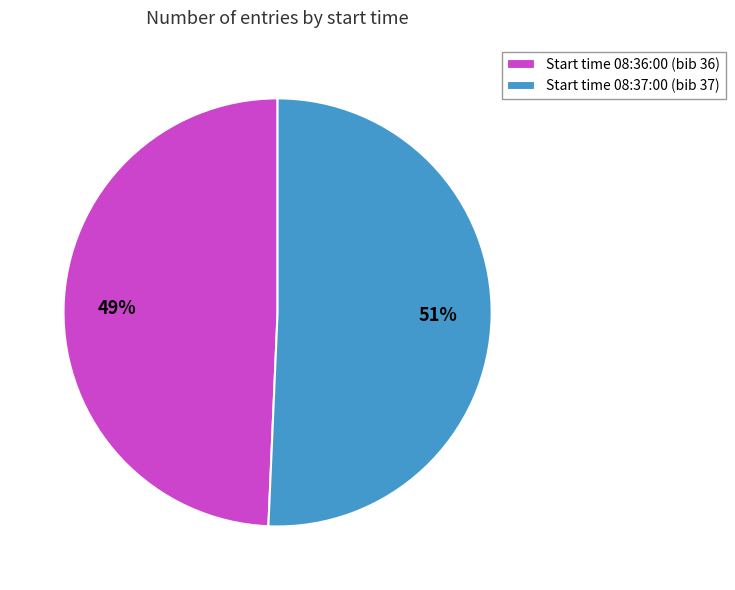

What is the majority slice?

Start time 08:37:00 (bib 37)